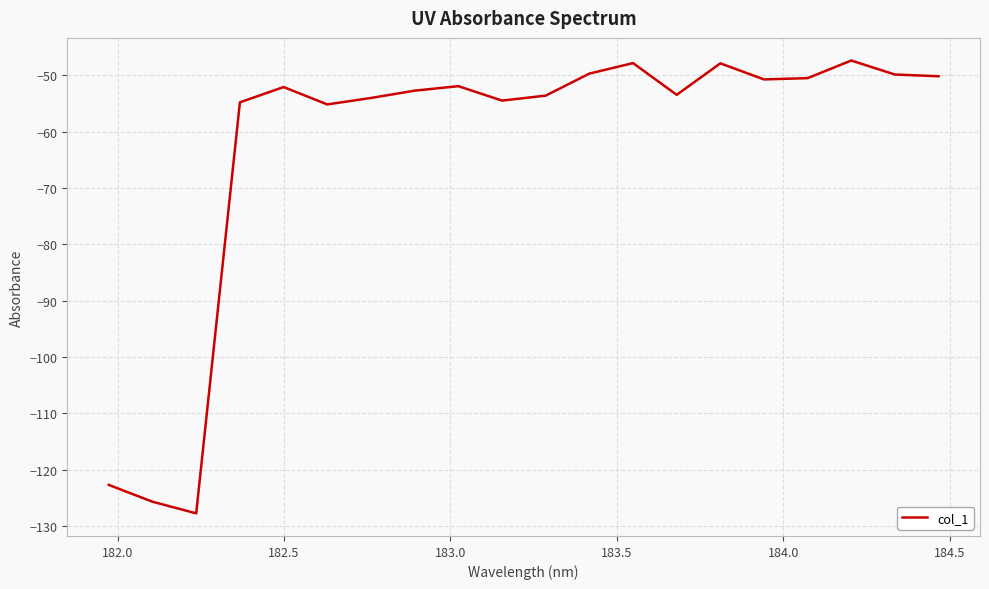

What is the smallest value displayed?

-127.8